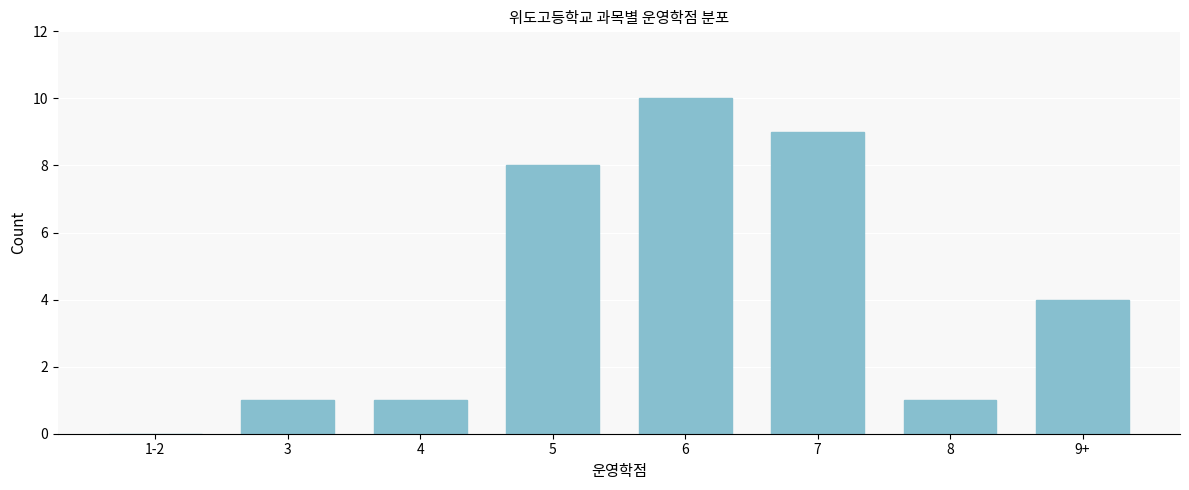

Reading right to left, list all the values displayed in this chart.

9+=4	8=1	7=9	6=10	5=8	4=1	3=1	1-2=0